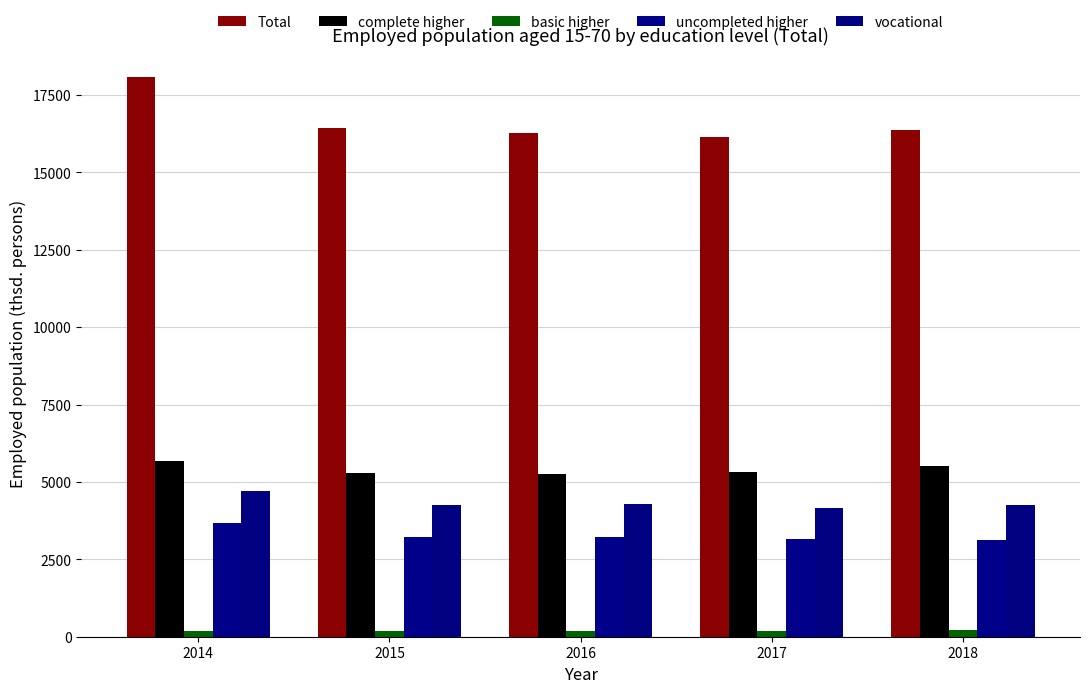

List the series in order of their peak value, highest first.

Total, complete higher, vocational, uncompleted higher, basic higher